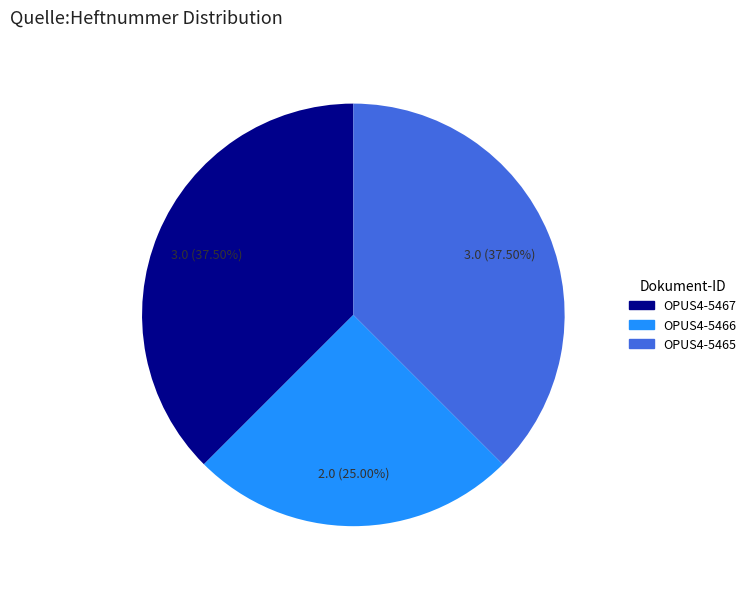

Is it true that OPUS4-5466 is 25% of the pie?

True